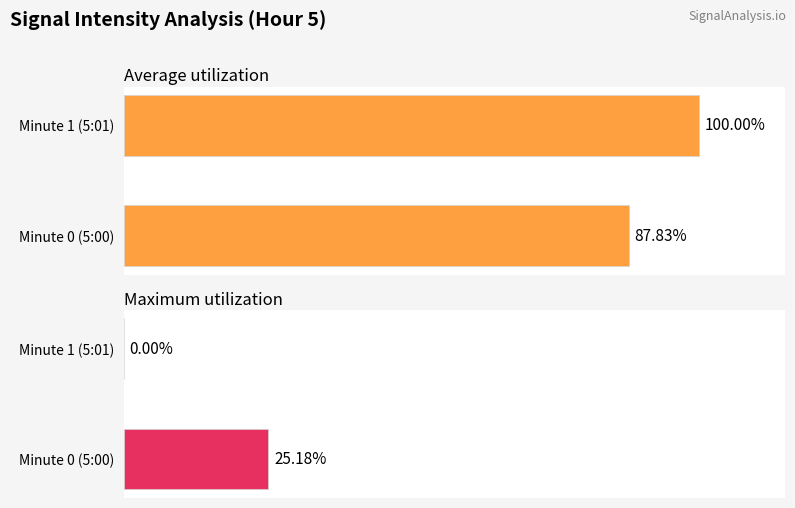

Reading left to right, transcribe all the data shown in this chart.

Average utilization: 87.8	100.0
Maximum utilization: 25.2	0.0